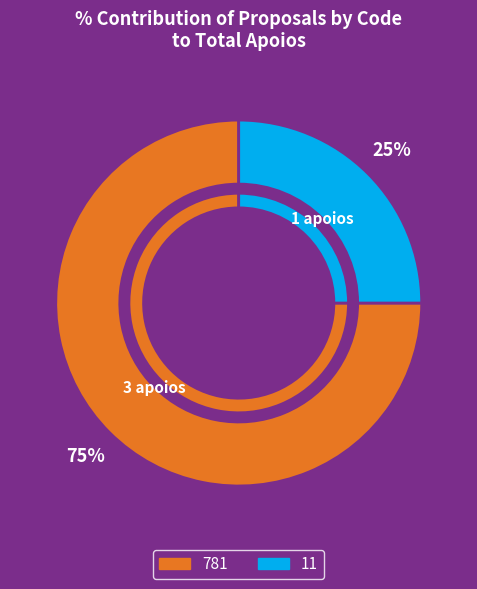

Does any single category account for the majority?

Yes